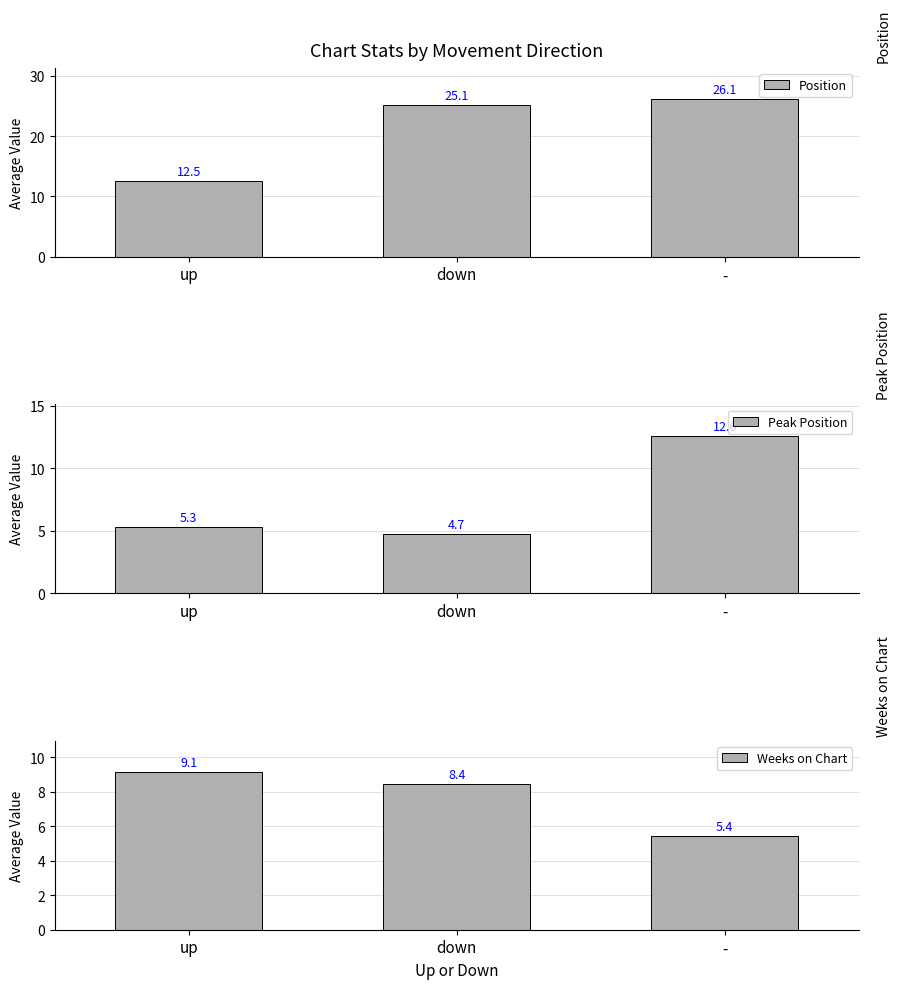

What is the spread (max minus min) of values at -?

20.7